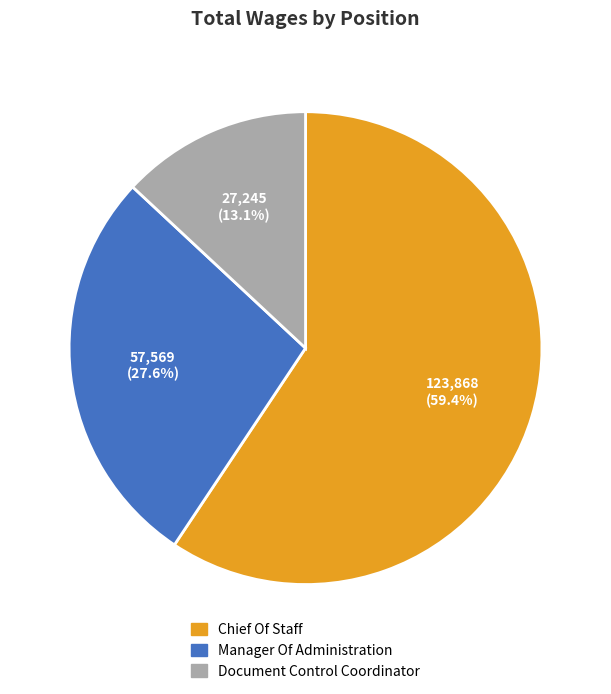

Which slice is the smallest?

Document Control Coordinator